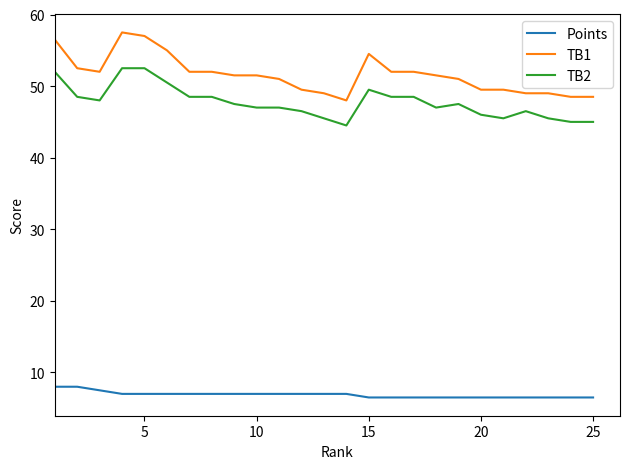

How many lines are shown in the chart?

3